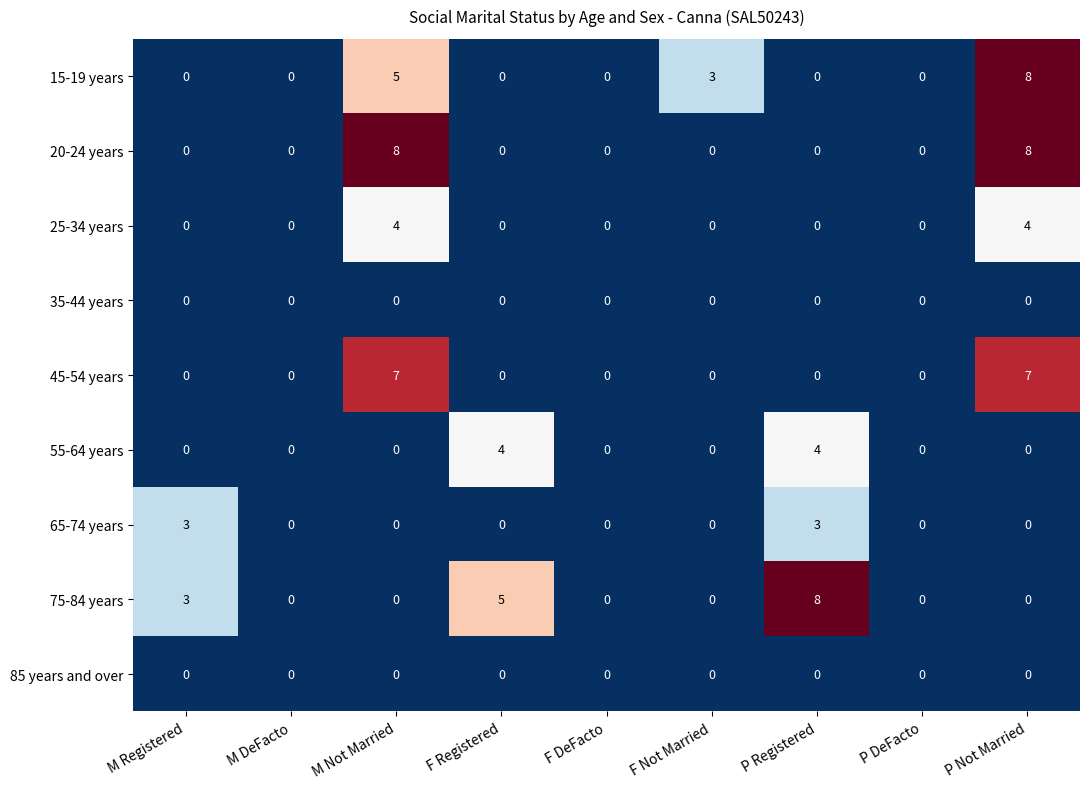

At which category is the sum across all series the highest?

P Not Married